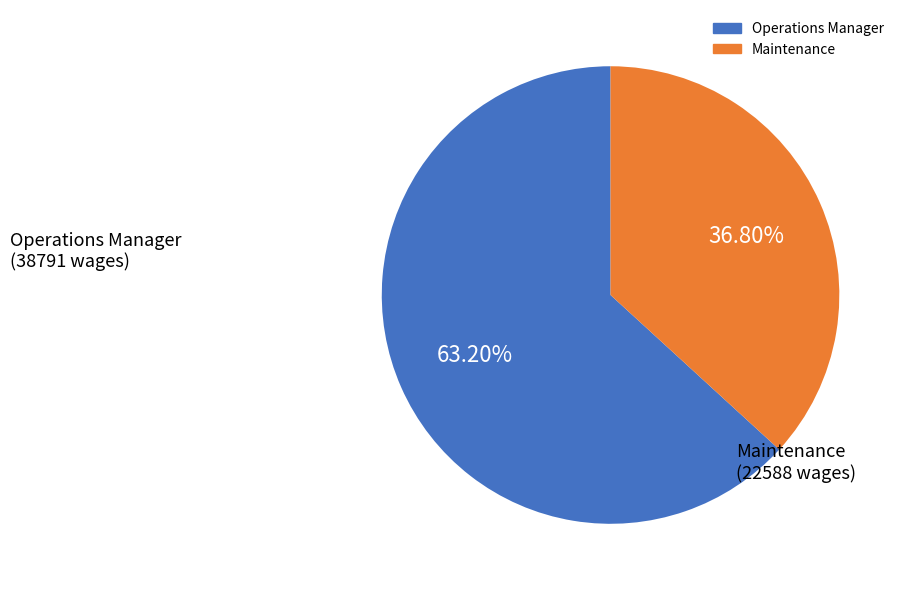

How many segments does this pie chart have?

2